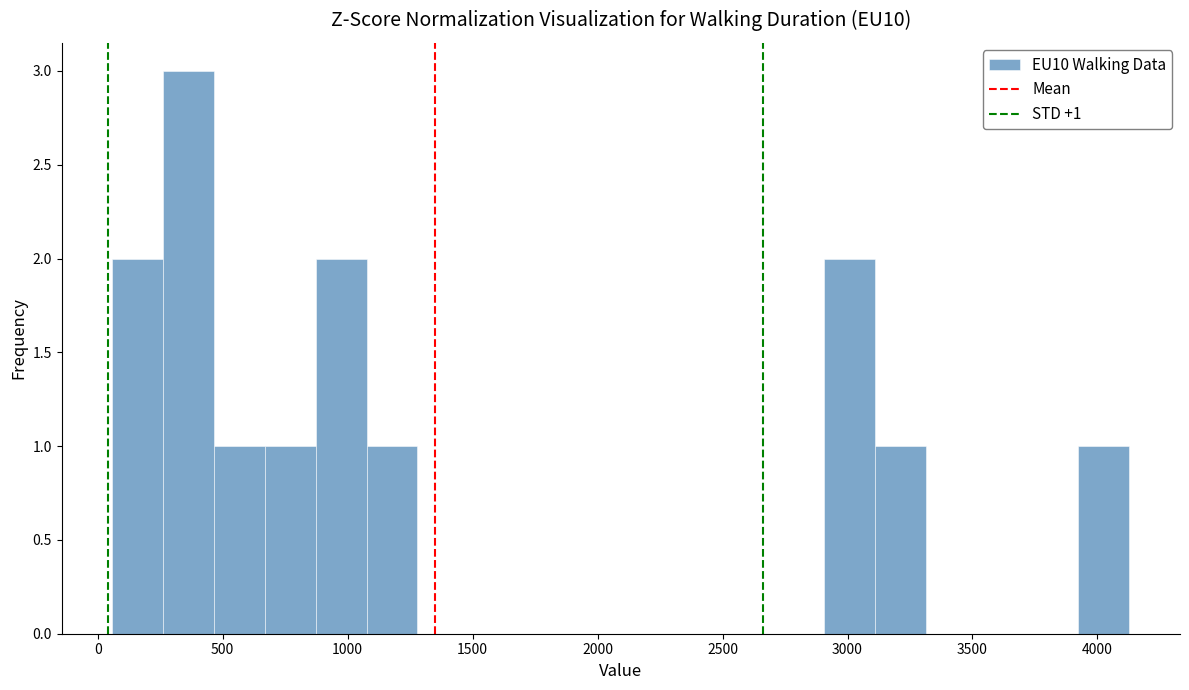

Which range on the x-axis has the tallest bar?

250 to 450